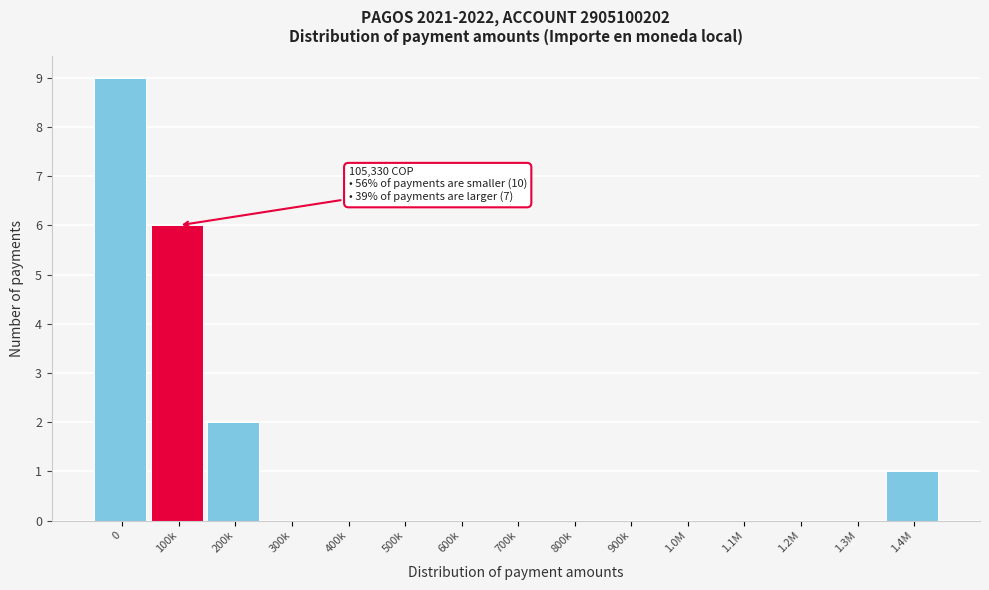

Reading left to right, what are all the values shown in this chart?

0=9	100k=6	200k=2	300k=0	400k=0	500k=0	600k=0	700k=0	800k=0	900k=0	1.0M=0	1.1M=0	1.2M=0	1.3M=0	1.4M=1